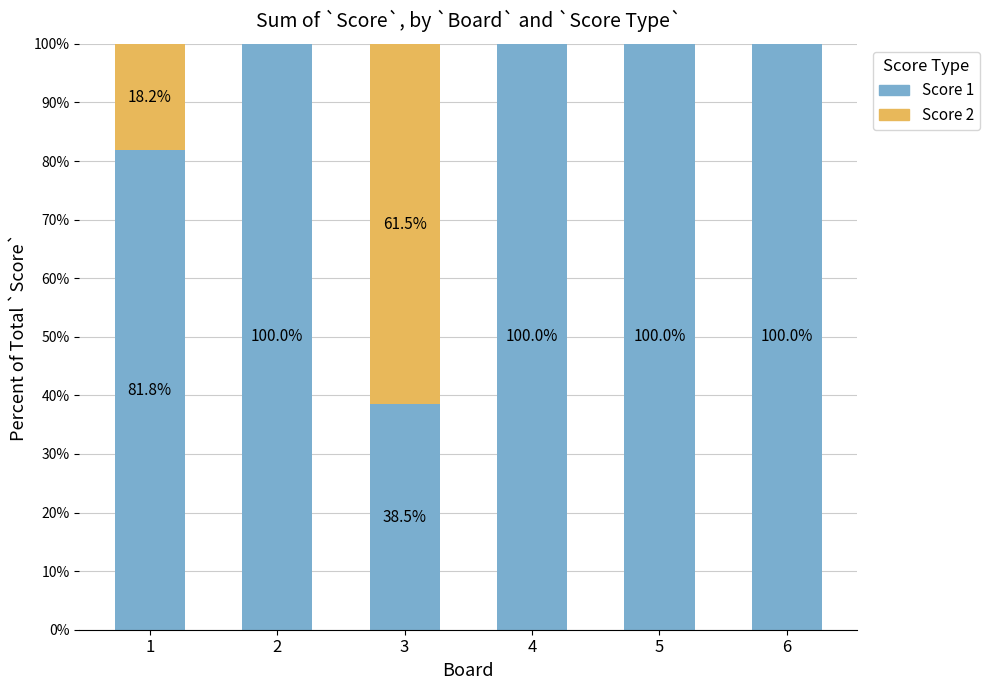

Are the bars grouped side by side (vs. stacked)?

No